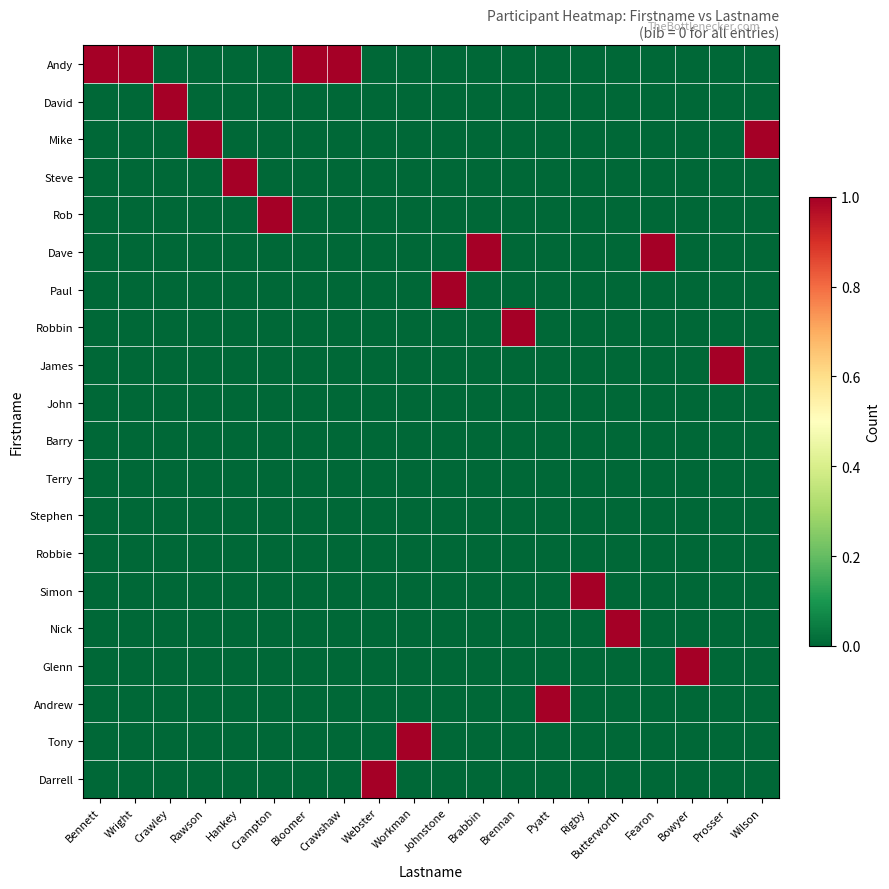

What is the difference between the highest and lowest values at Brennan?

1